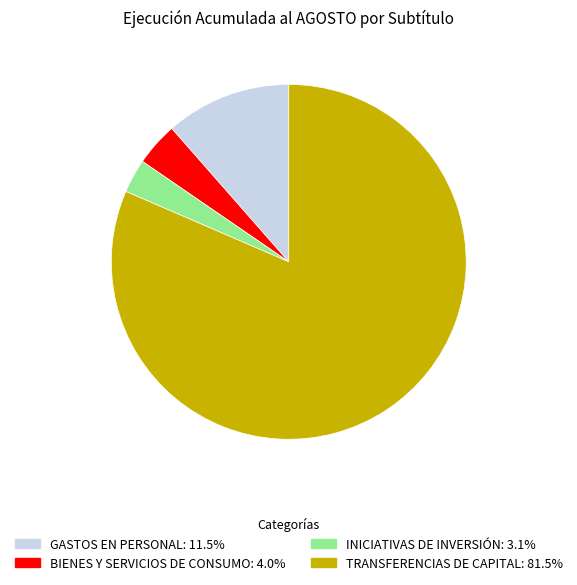

Which has a higher value, GASTOS EN PERSONAL or BIENES Y SERVICIOS DE CONSUMO?

GASTOS EN PERSONAL